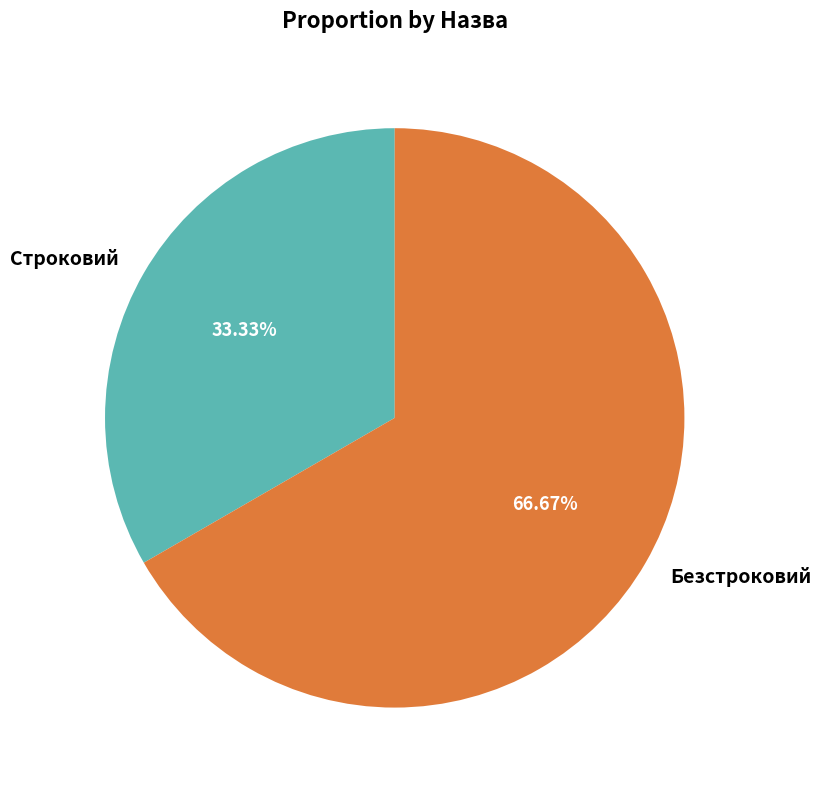

Rank the categories by value from lowest to highest.

Строковий, Безстроковий